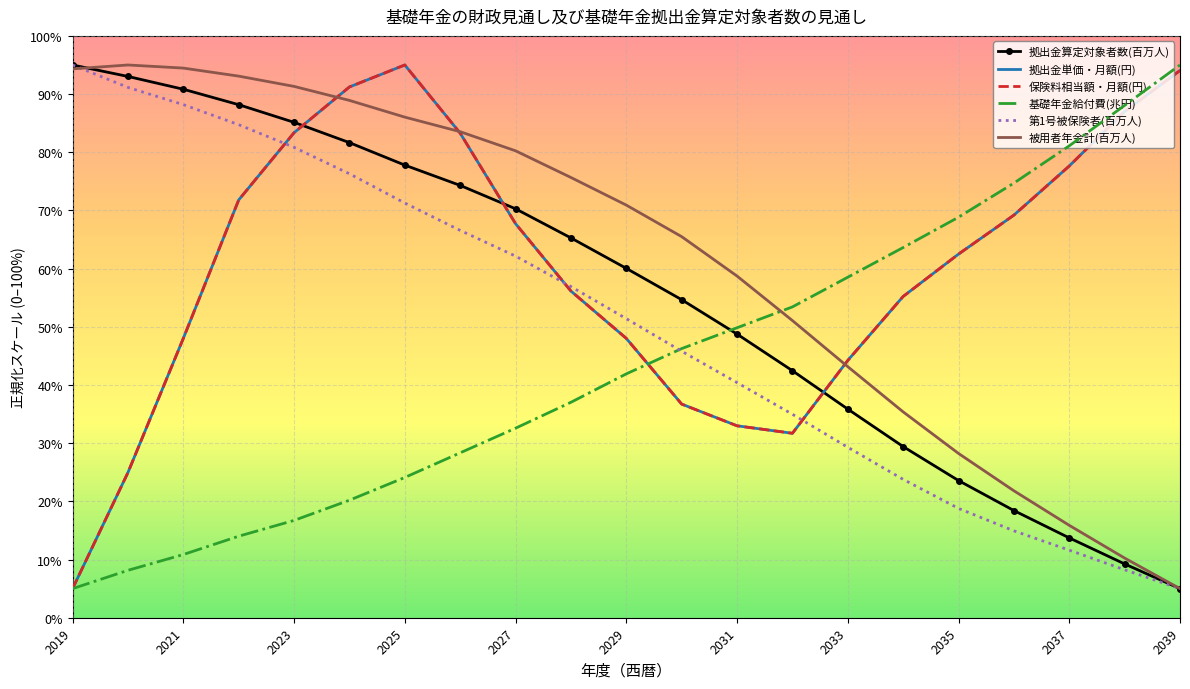

What is the highest value of the 基礎年金給付費(兆円) series?

95.0